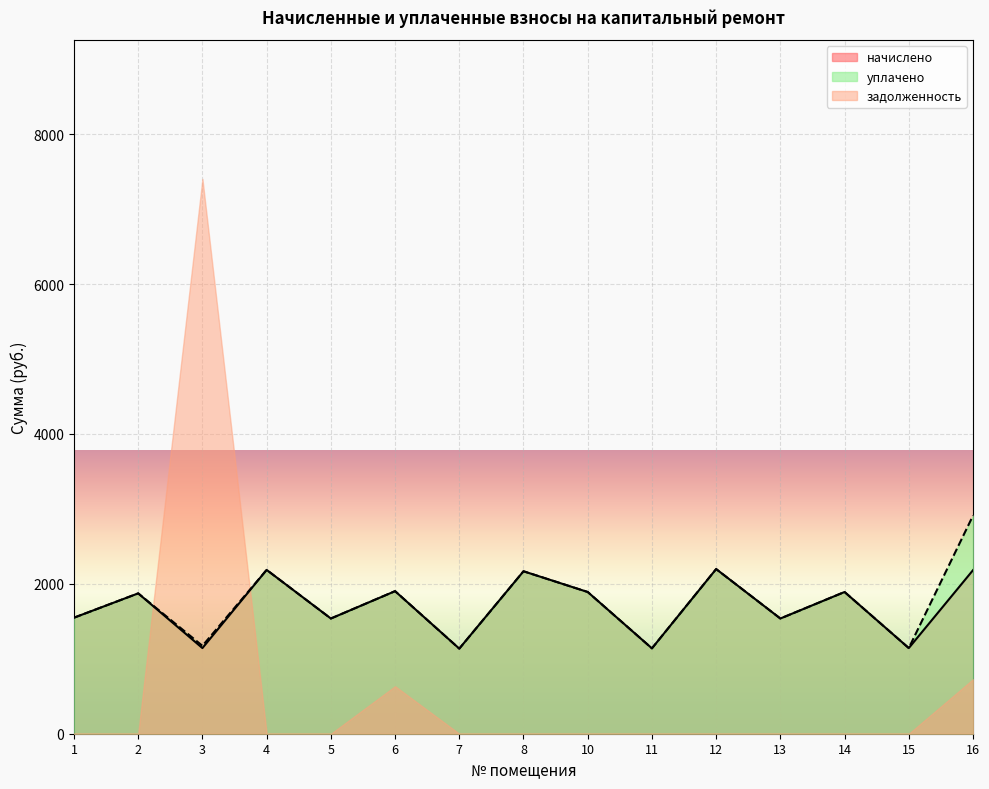

What is the value of the уплачено point at the 7th from the left?

1135.6